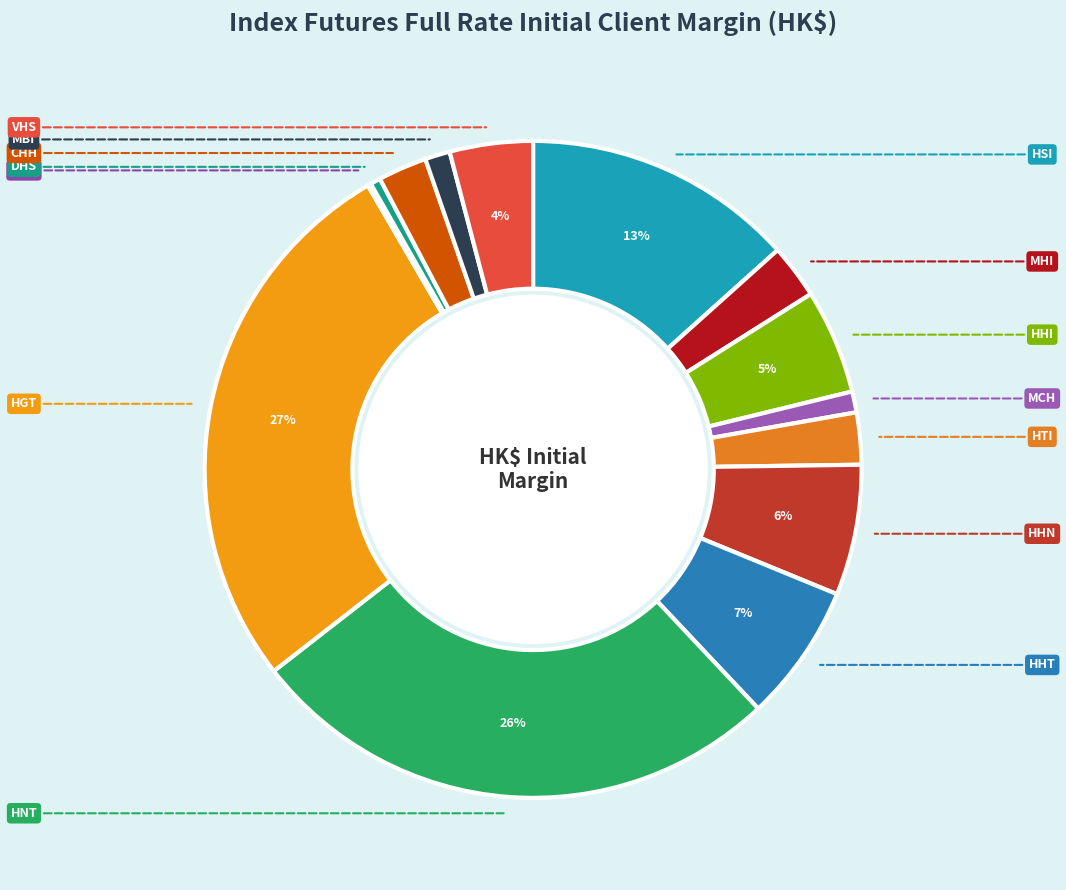

Is MHI the majority of the pie?

No